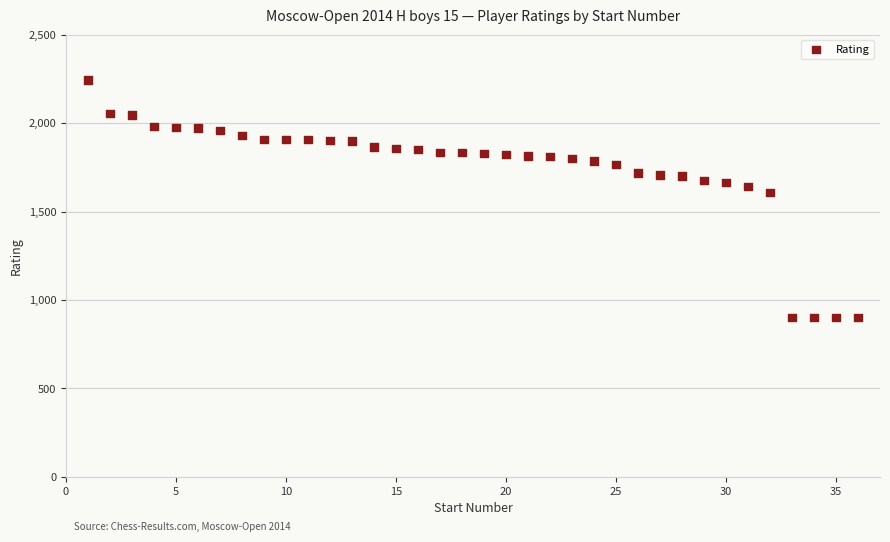

What is the range of Y values (max minus min)?

1344